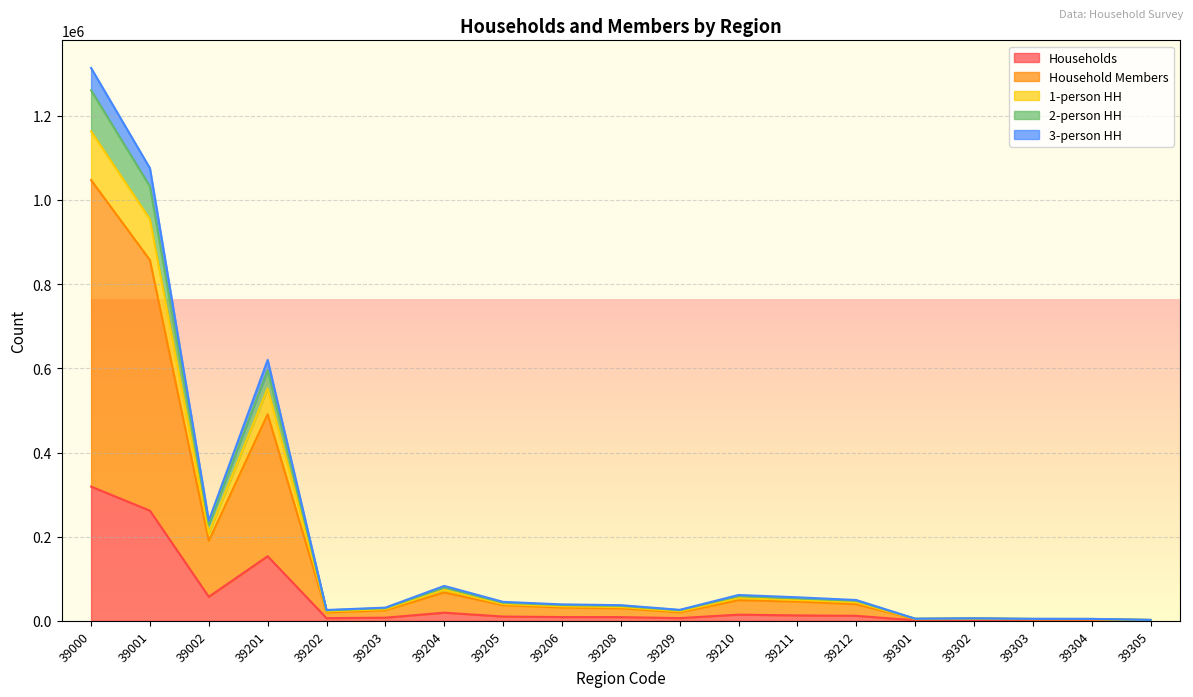

What is the sum of the Households values at 39304 and 39302?

2620